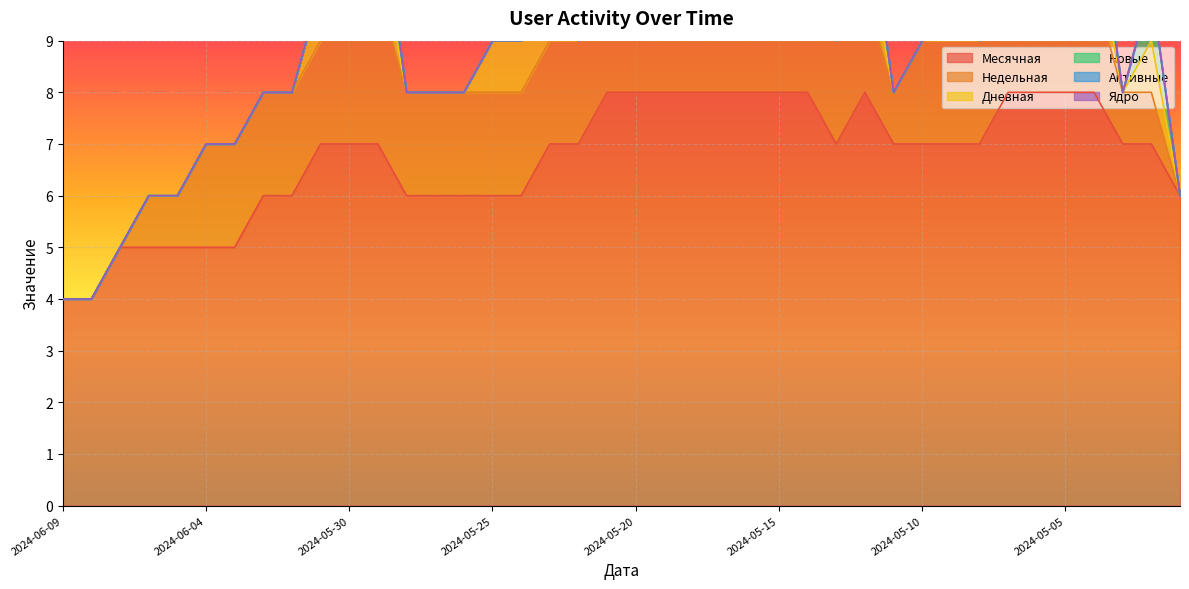

True or false: Ядро and Недельная cross at least once.

False